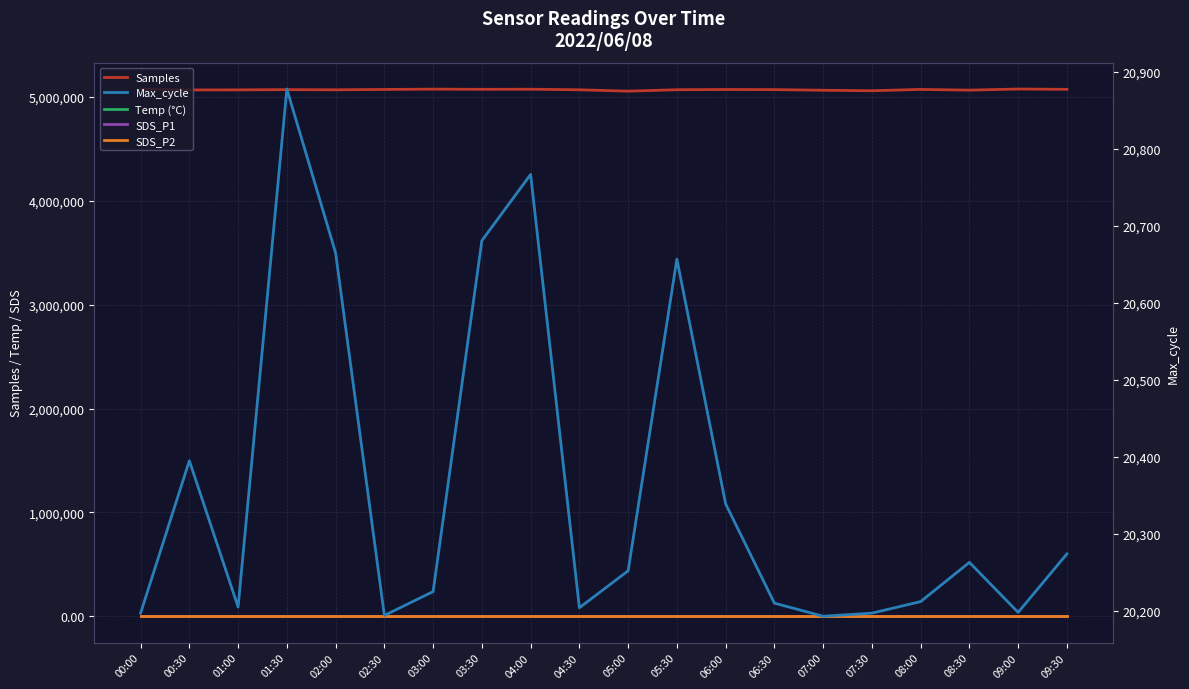

True or false: SDS_P1 and Temp (°C) cross at least once.

False